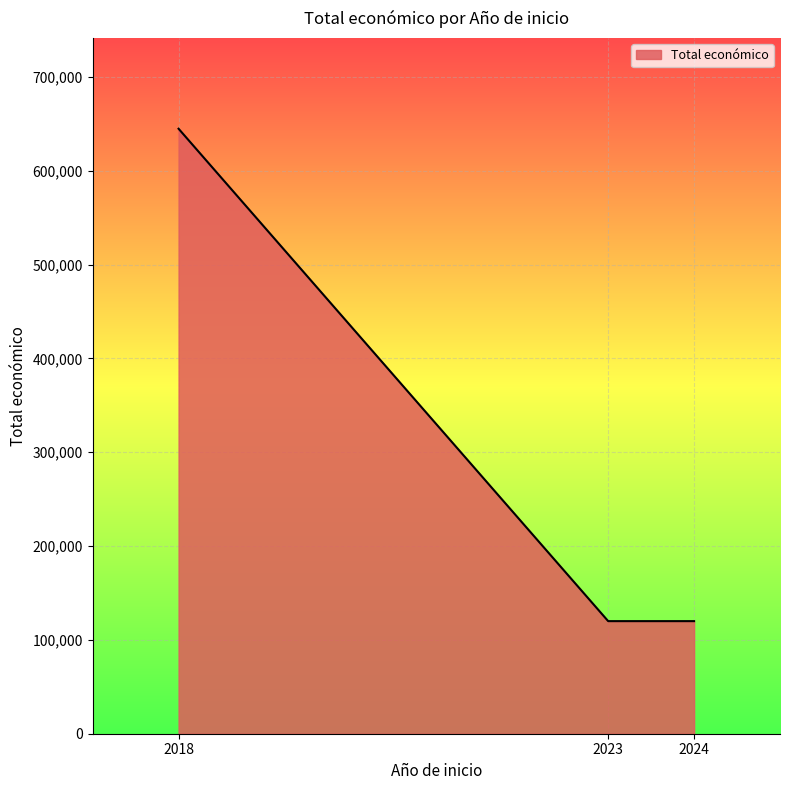

What is the ratio of the value at 2024 to the value at 2018?

0.2